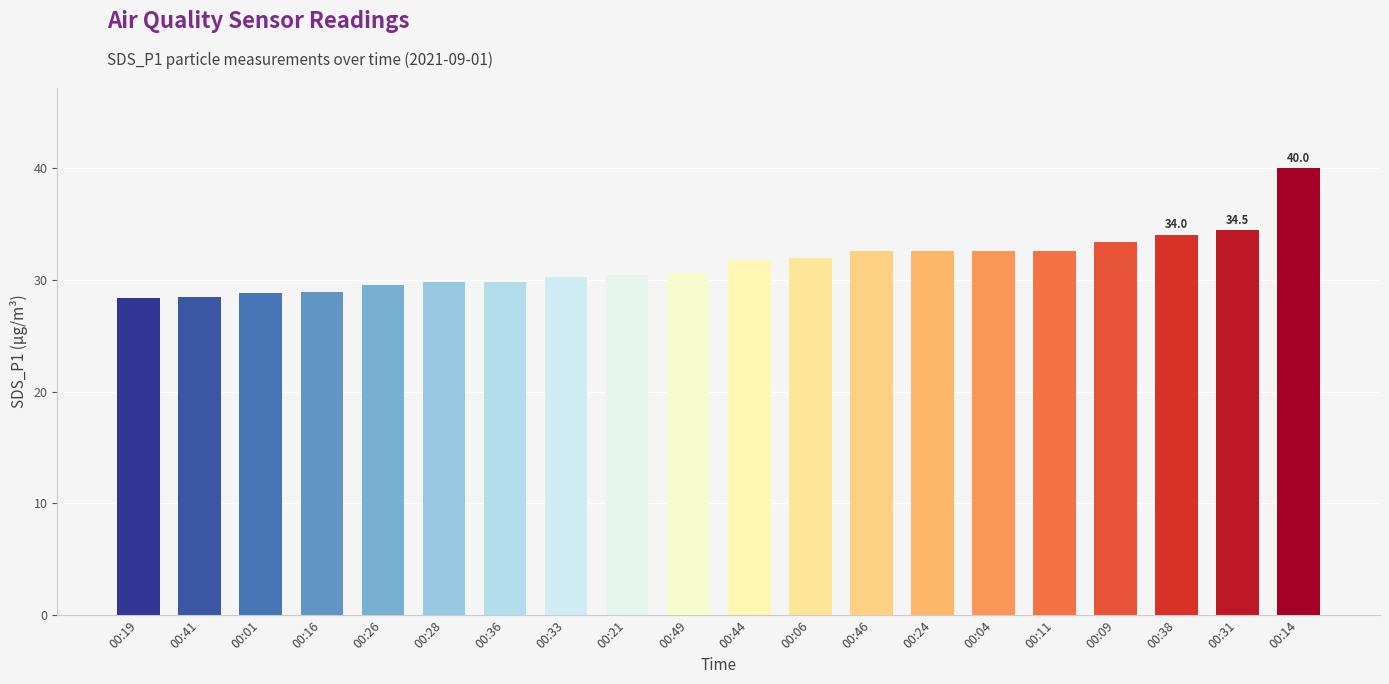

What is the label of the 4th bar from the right?

00:09